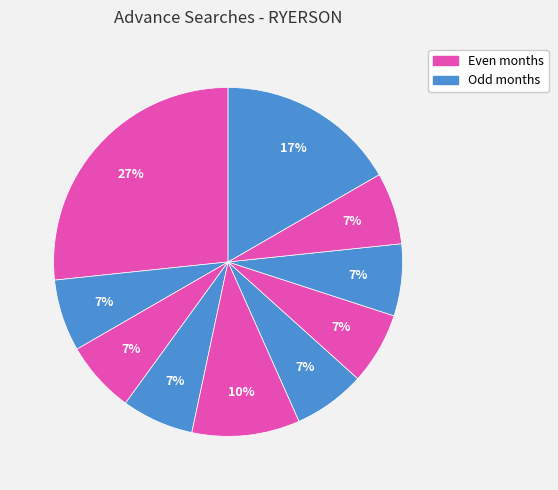

How many slices are in this pie chart?

10